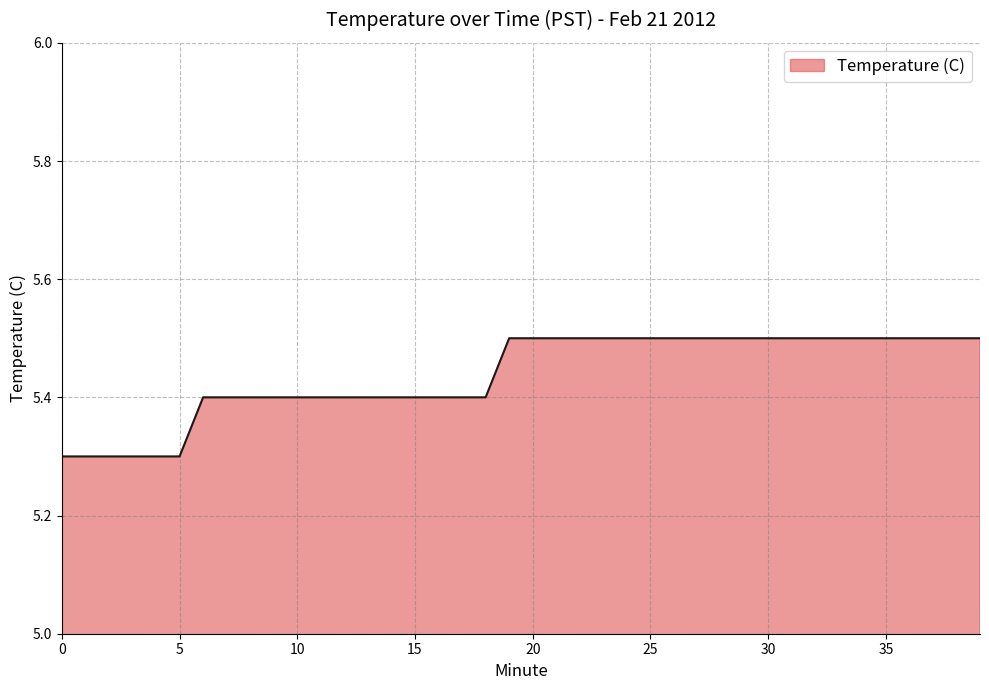

What is the sum of all values?

217.5